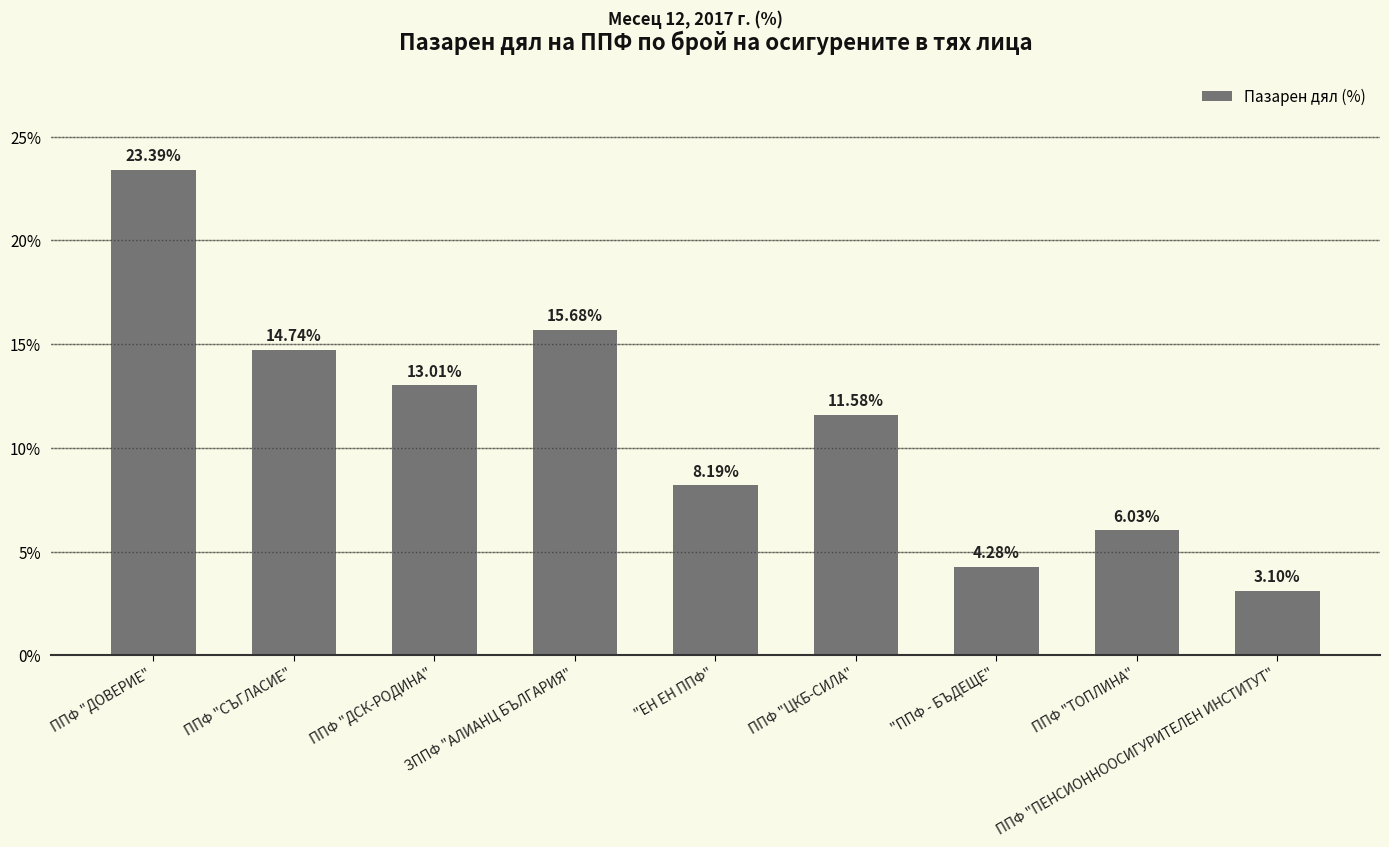

List the labels in order of value, smallest first.

ППФ "ПЕНСИОННООСИГУРИТЕЛЕН ИНСТИТУТ", "ППФ - БЪДЕЩЕ", ППФ "ТОПЛИНА", "ЕН ЕН ППФ", ППФ "ЦКБ-СИЛА", ППФ "ДСК-РОДИНА", ППФ "СЪГЛАСИЕ", ЗППФ "АЛИАНЦ БЪЛГАРИЯ", ППФ "ДОВЕРИЕ"